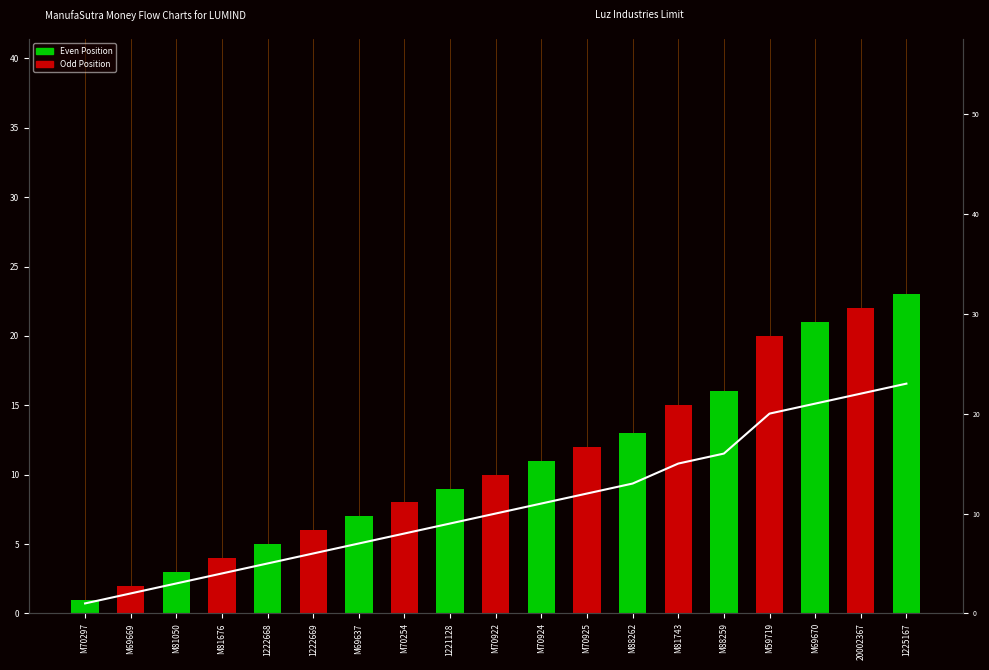

How many data points are less than 10?

9